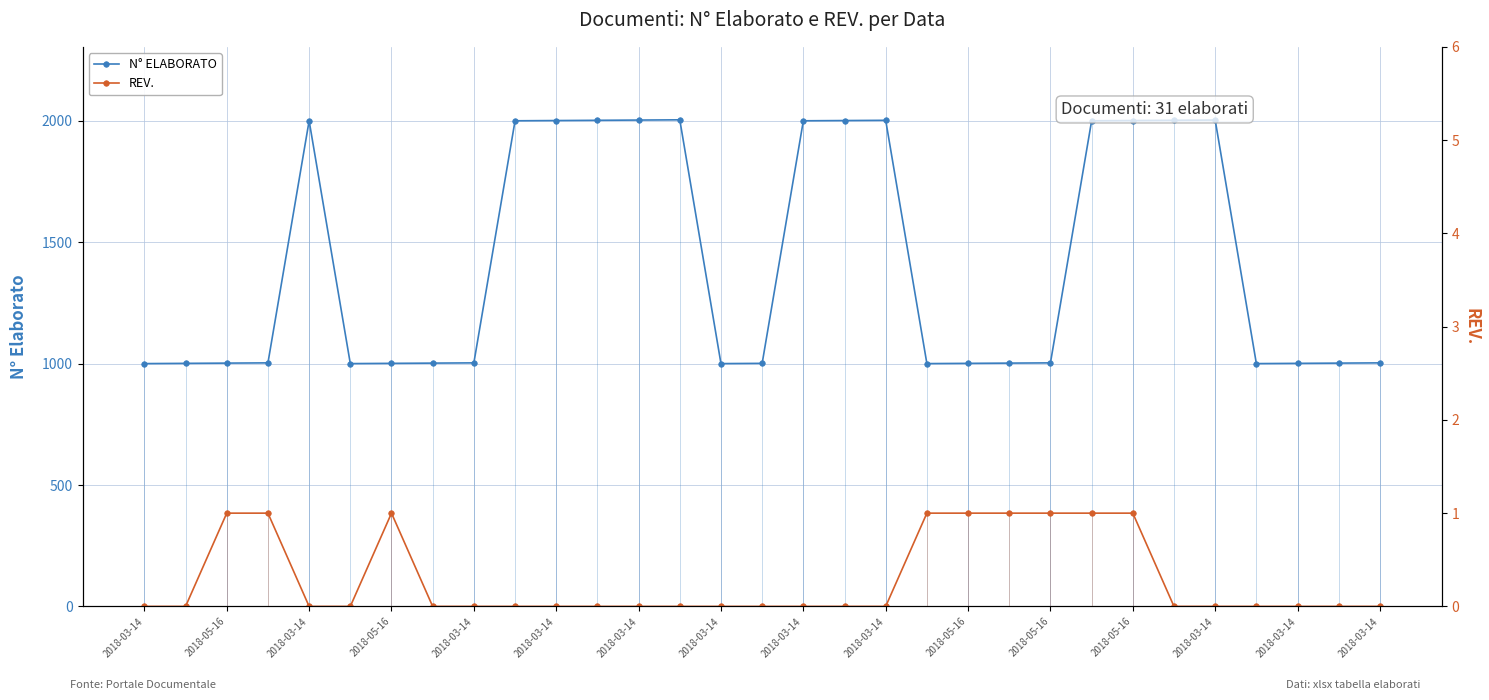

True or false: N° ELABORATO and REV. intersect in this chart.

False